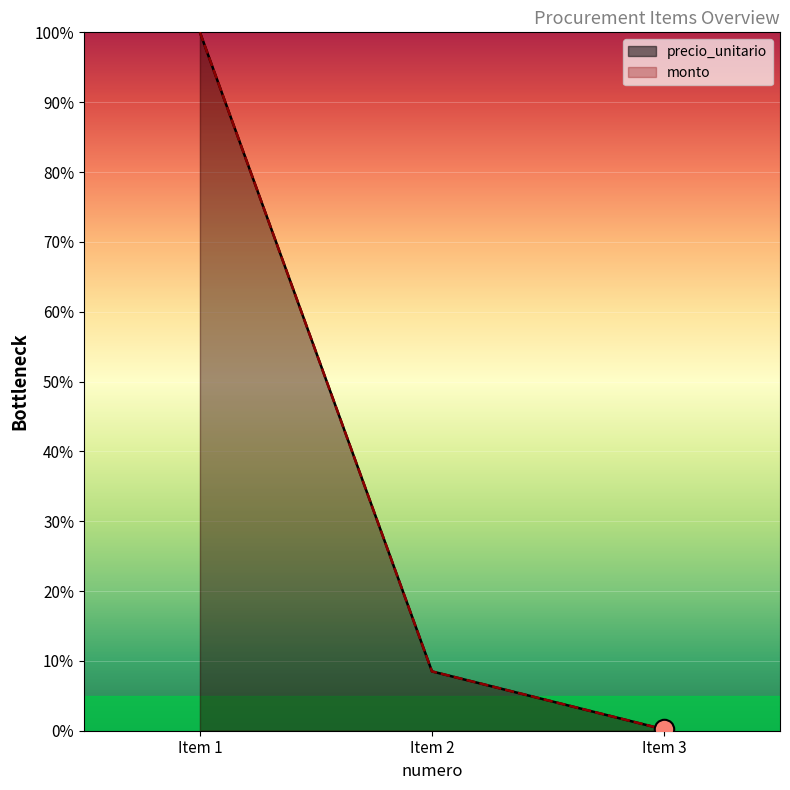

Rank the series by their maximum value, from lowest to highest.

precio_unitario, monto